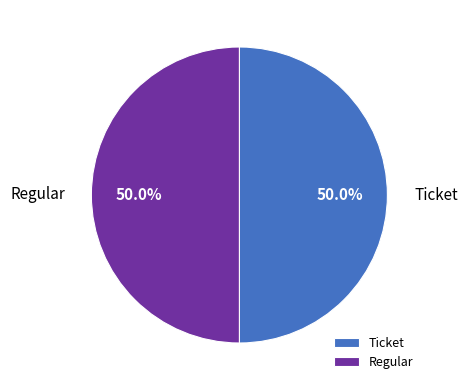

Is the sum of Ticket and Regular greater than half?

Yes